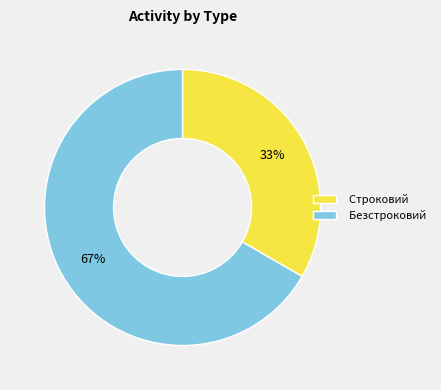

What is the smallest slice in the pie chart?

Строковий